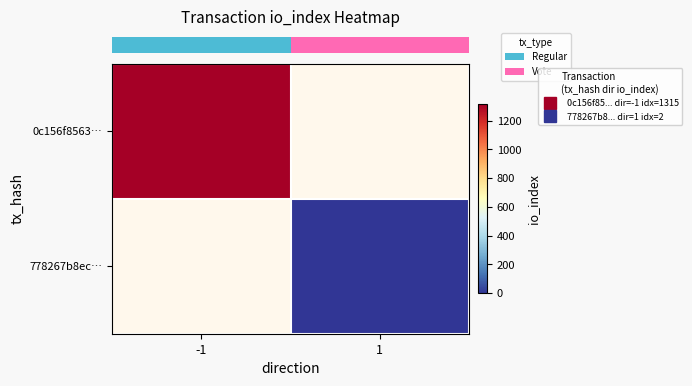

At how many categories does at least one series exceed 951?

1